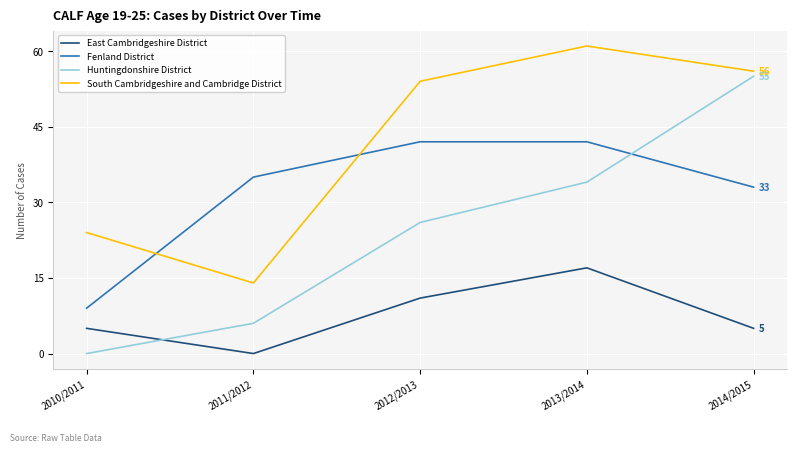

What is the difference between the South Cambridgeshire and Cambridge District values at 2014/2015 and 2011/2012?

42